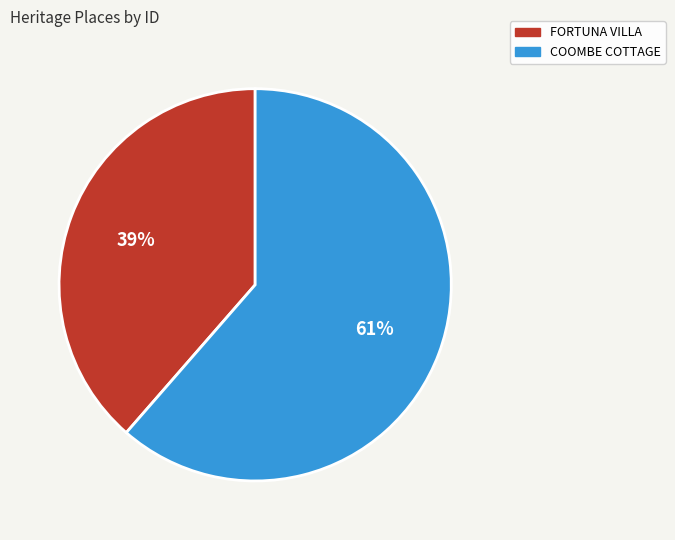

To the nearest percent, what is the combined percentage of COOMBE COTTAGE and FORTUNA VILLA?

100%